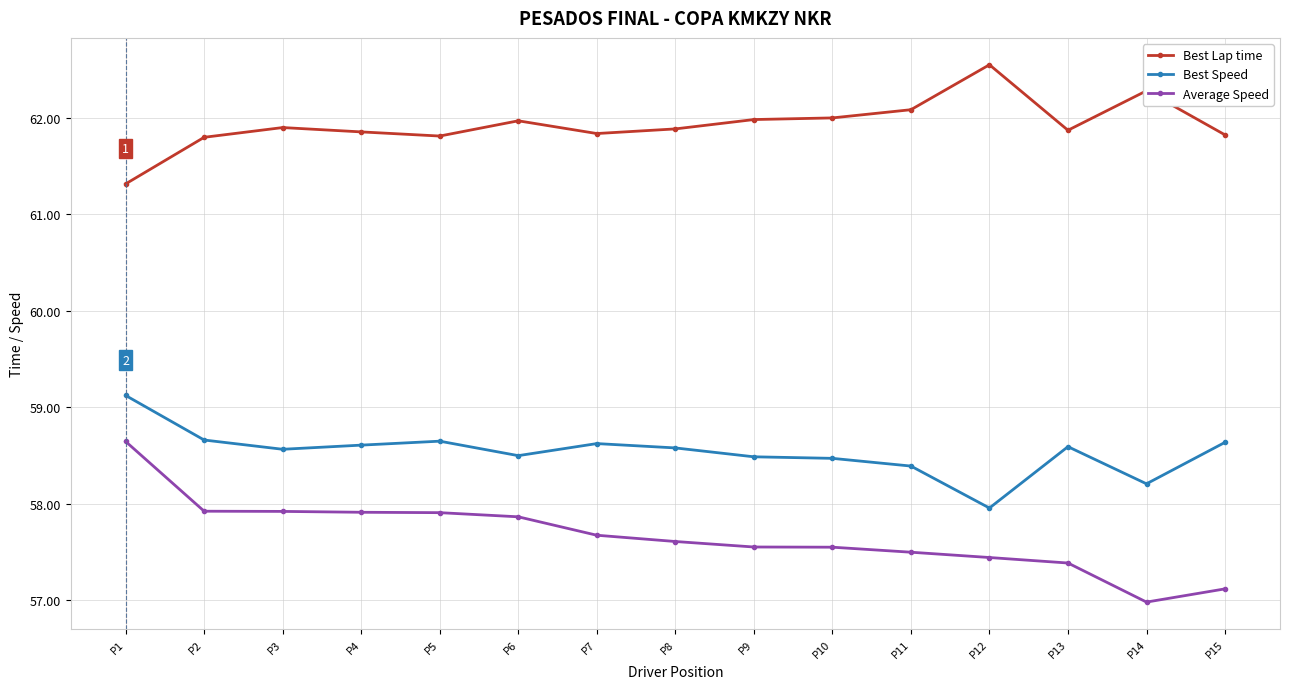

Which category has the highest value across all series?

P12